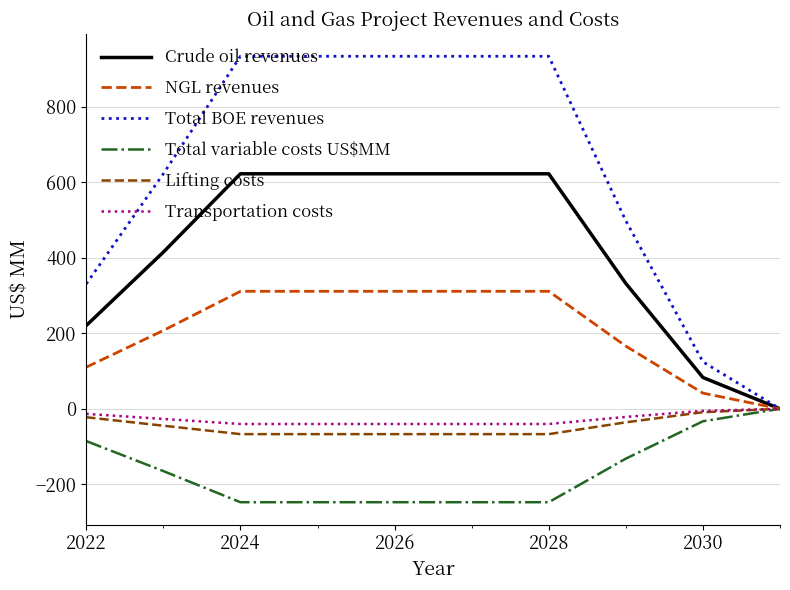

Which series has the largest total across all categories?

Total BOE revenues